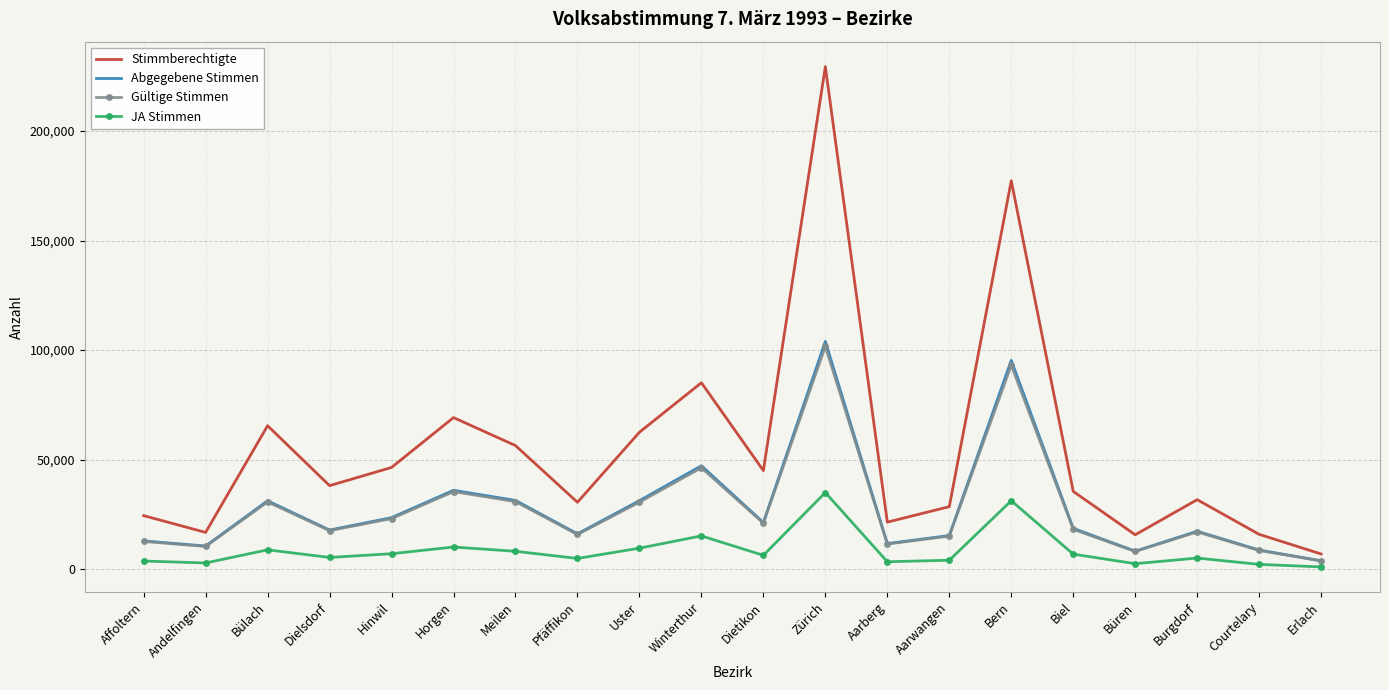

What is the difference between the highest and lowest values at Büren?

13205